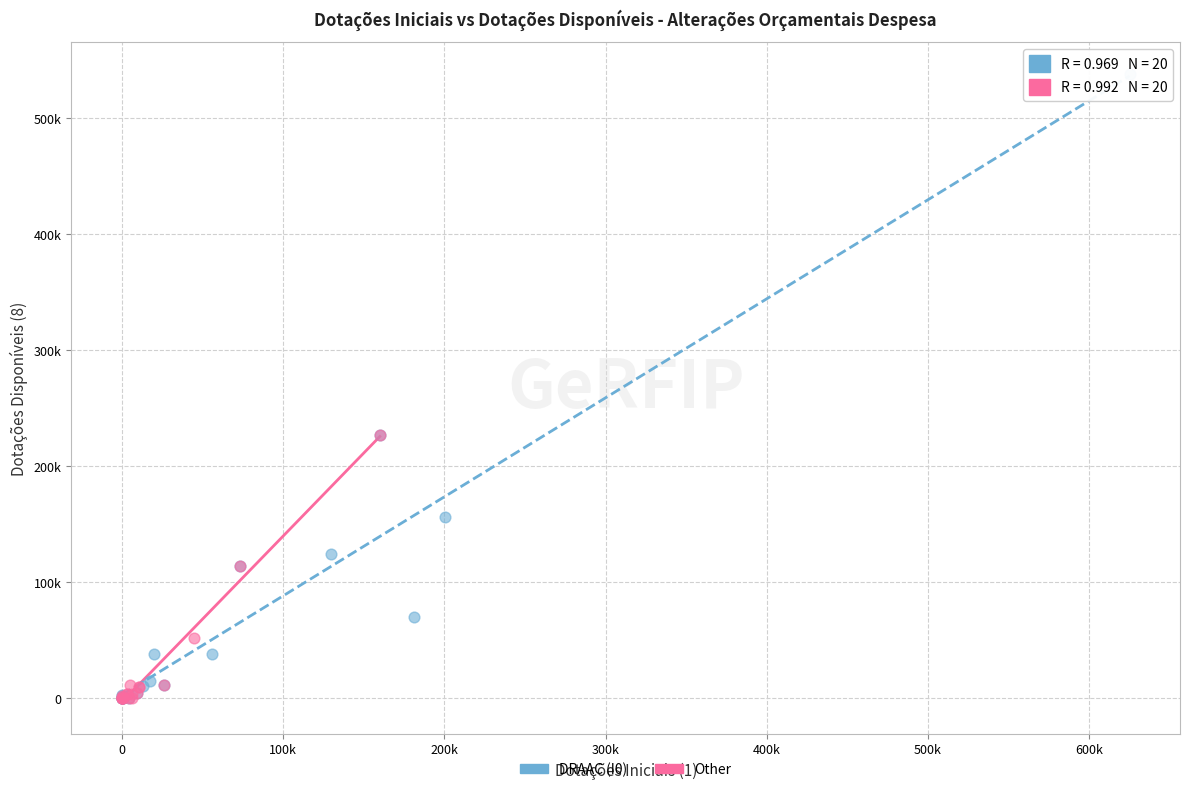

What are all the series names shown in the legend?

DRAAC (I0), Other